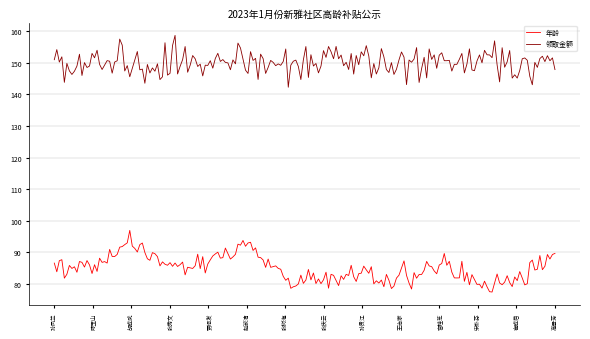

What is the lowest value of the 领取金额 series?

142.3